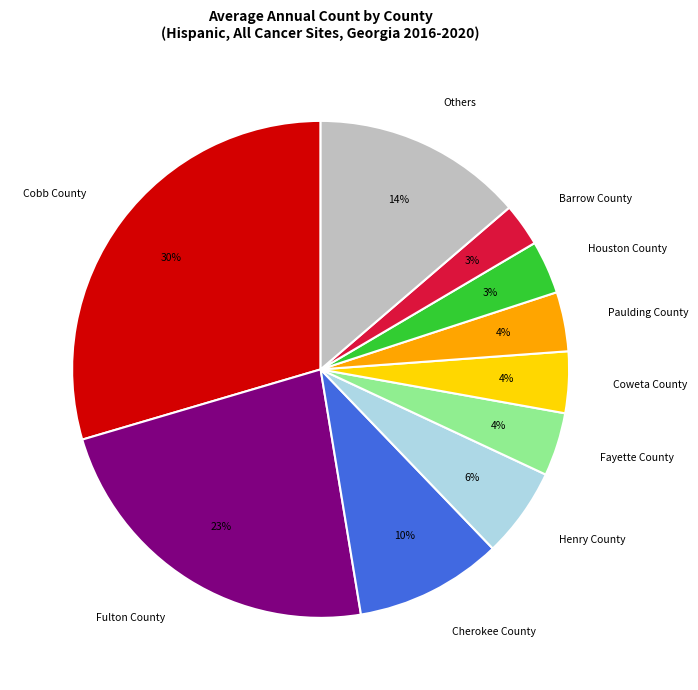

Do Cherokee County and Cobb County together represent more than half of the pie?

No